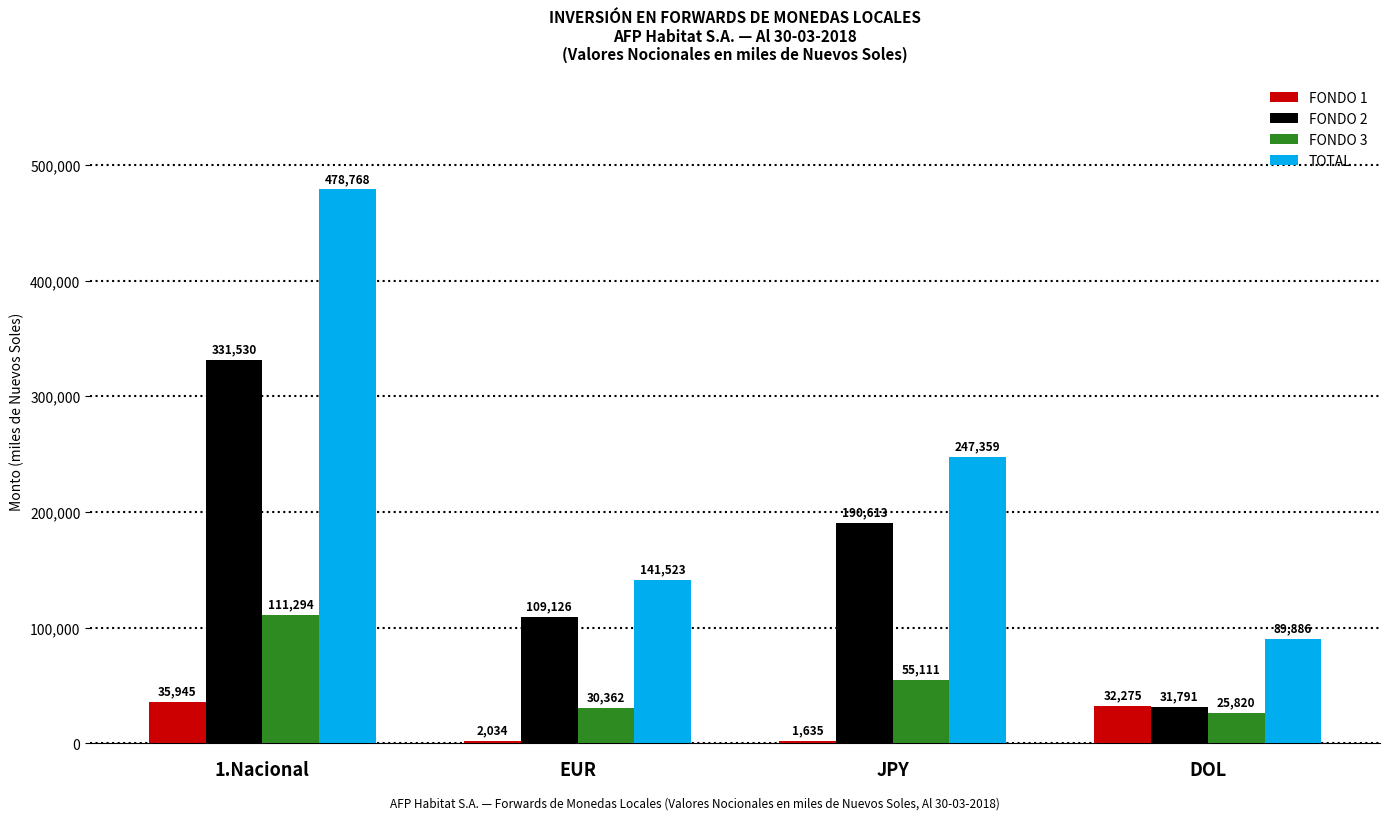

What is the average value of the FONDO 1 series?

17972.3